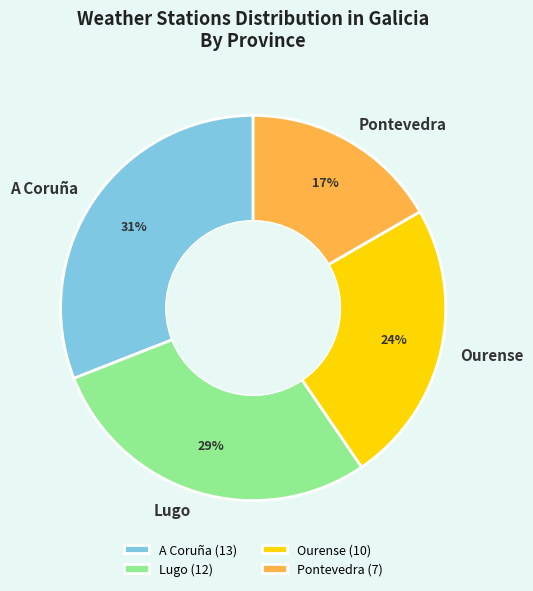

To the nearest percent, what is the difference between the Pontevedra and Ourense slice percentages?

7%